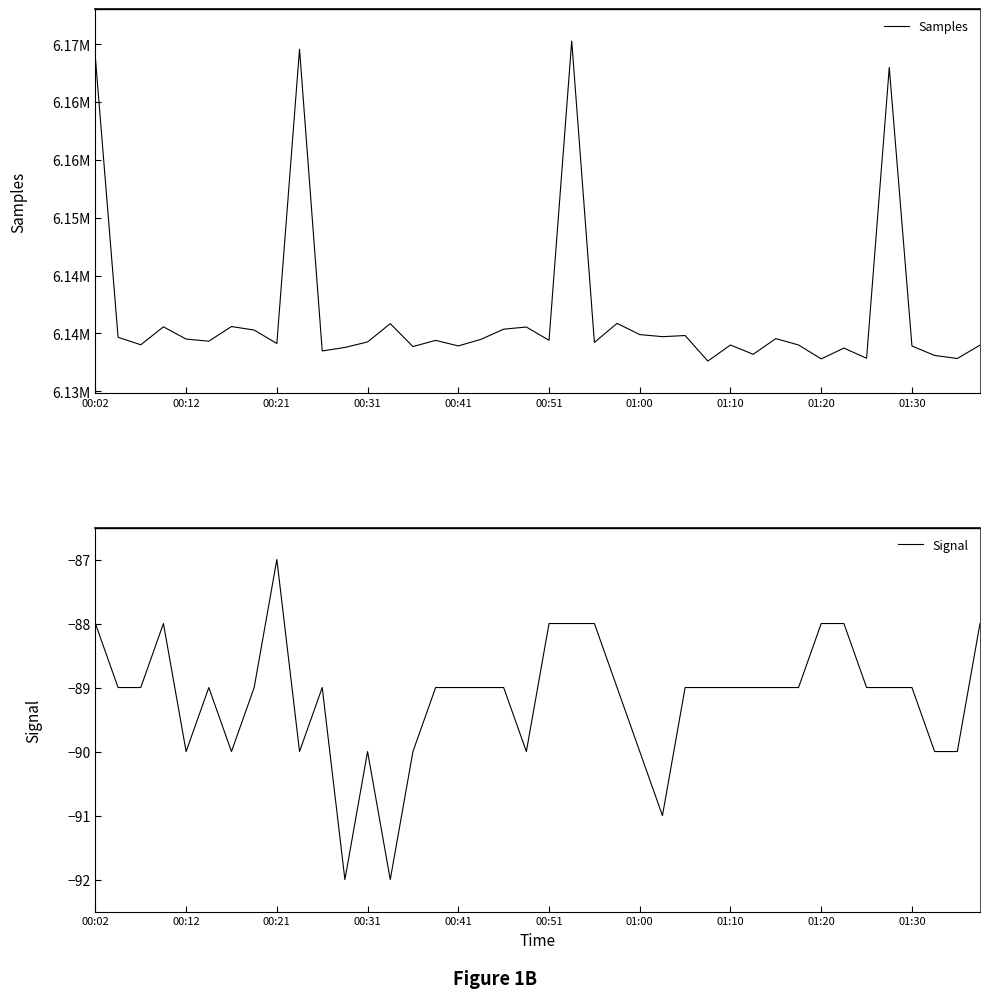

What is the maximum value for Signal?

-87